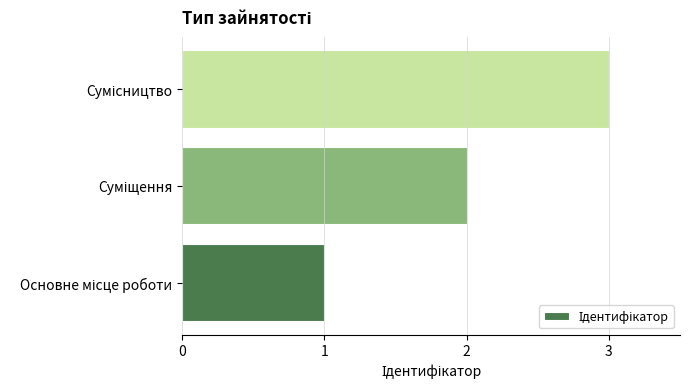

What is the sum of all values?

6